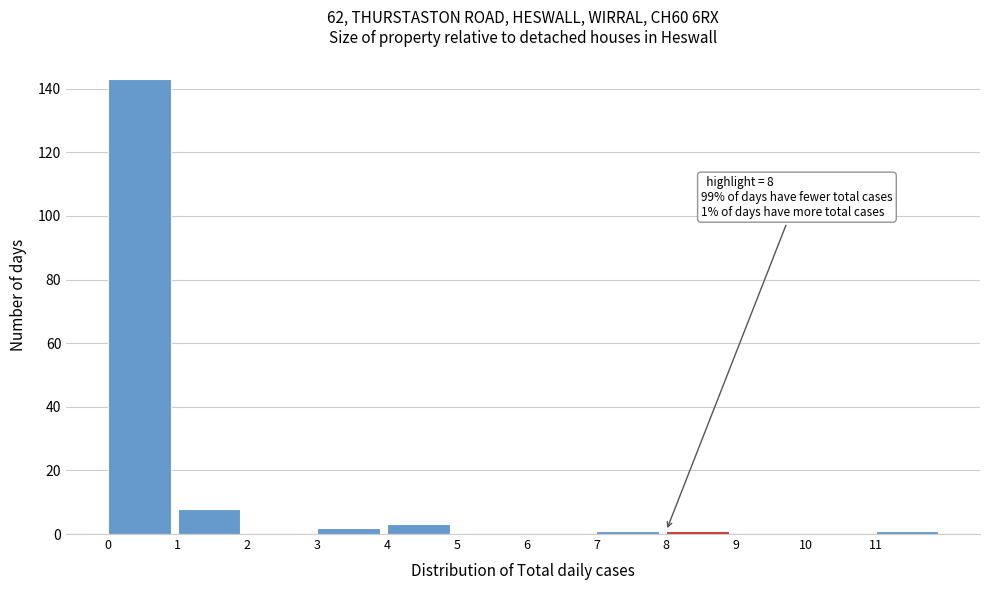

Which range on the x-axis has the tallest bar?

0 to 1